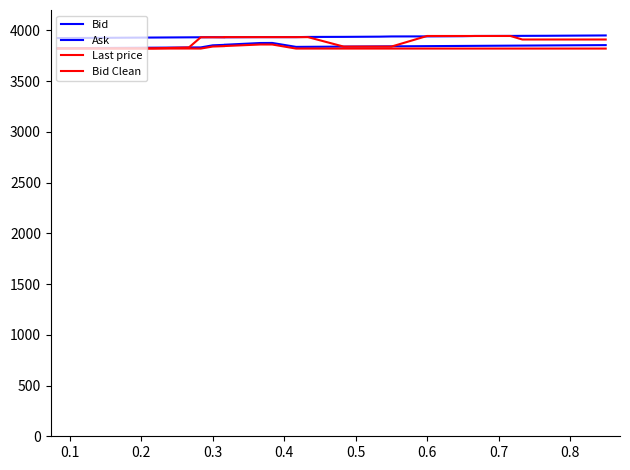

What is the average value of the Last price series?

3890.4